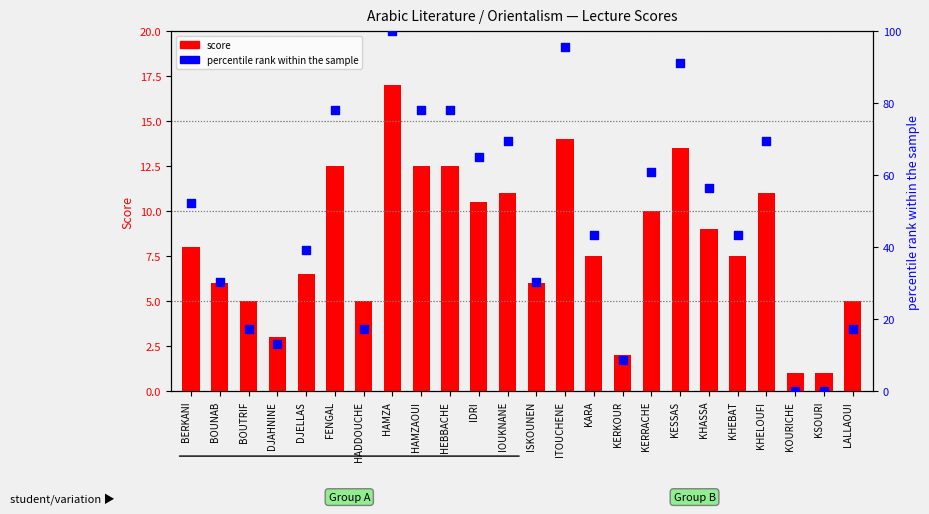

What is the total value across all series at HADDOUCHE?

22.4